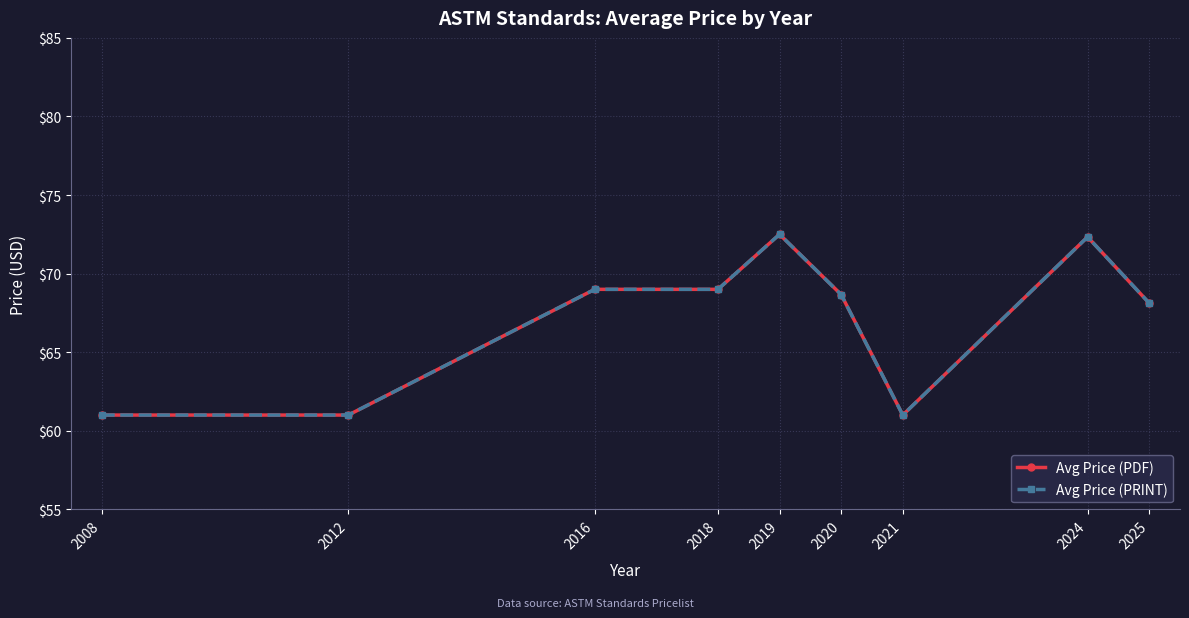

Where is the first local maximum for Avg Price (PRINT)?

2019